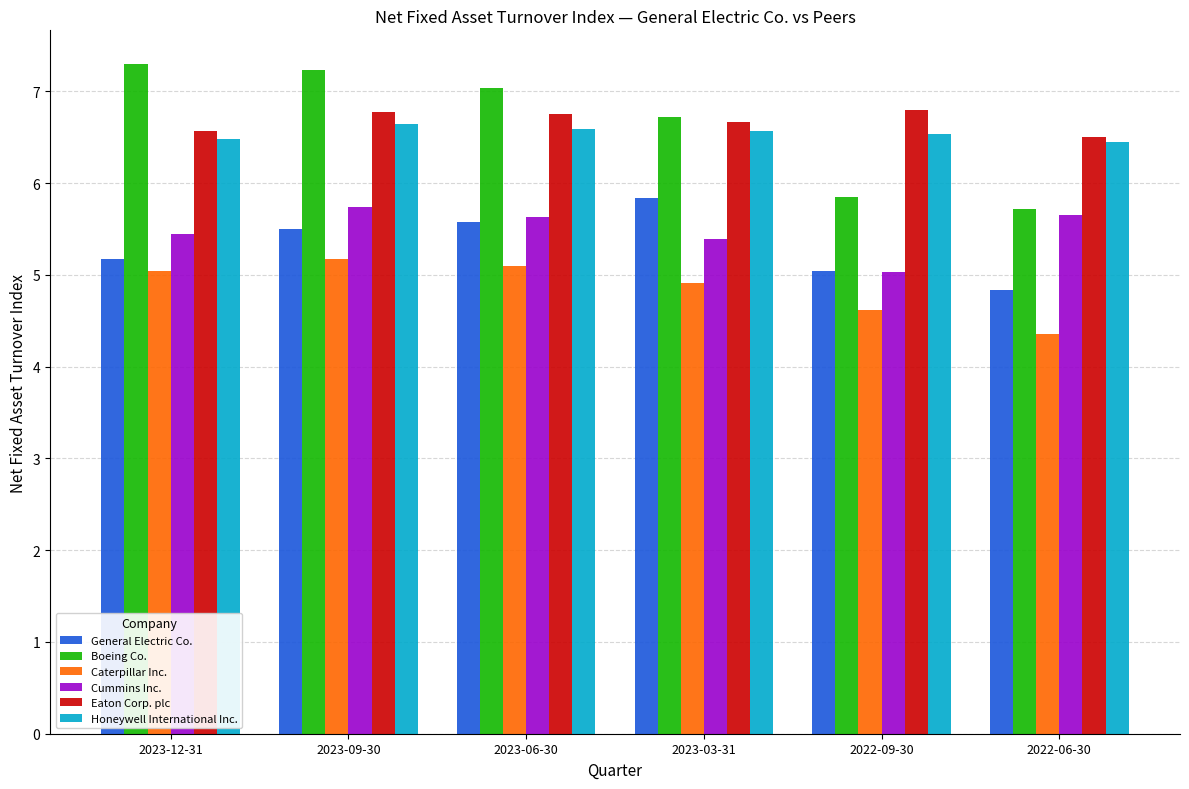

At which label is Cummins Inc. closest to 5?

2022-09-30